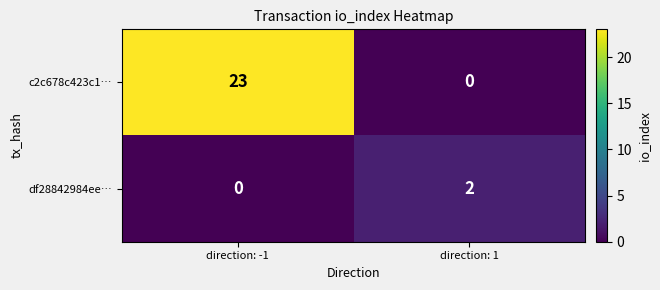

The c2c678c423c1… series shows 16 at direction: 1. True or false?

False